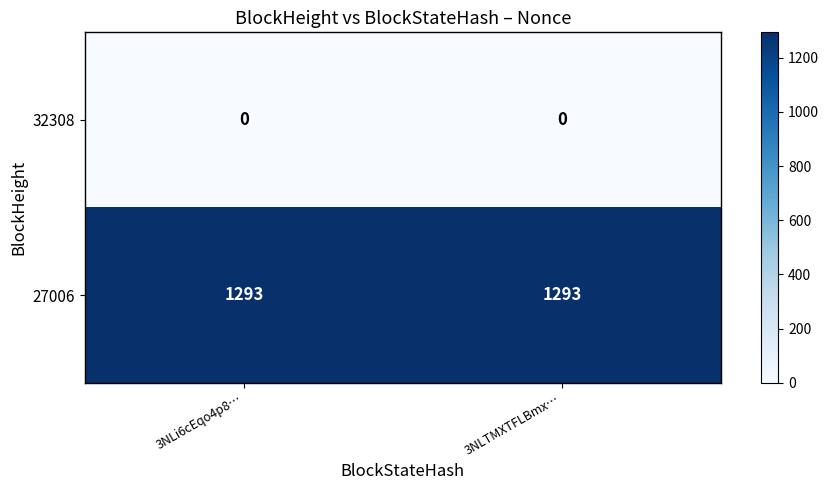

What is the spread (max minus min) of values at 3NLi6cEqo4p8…?

1293